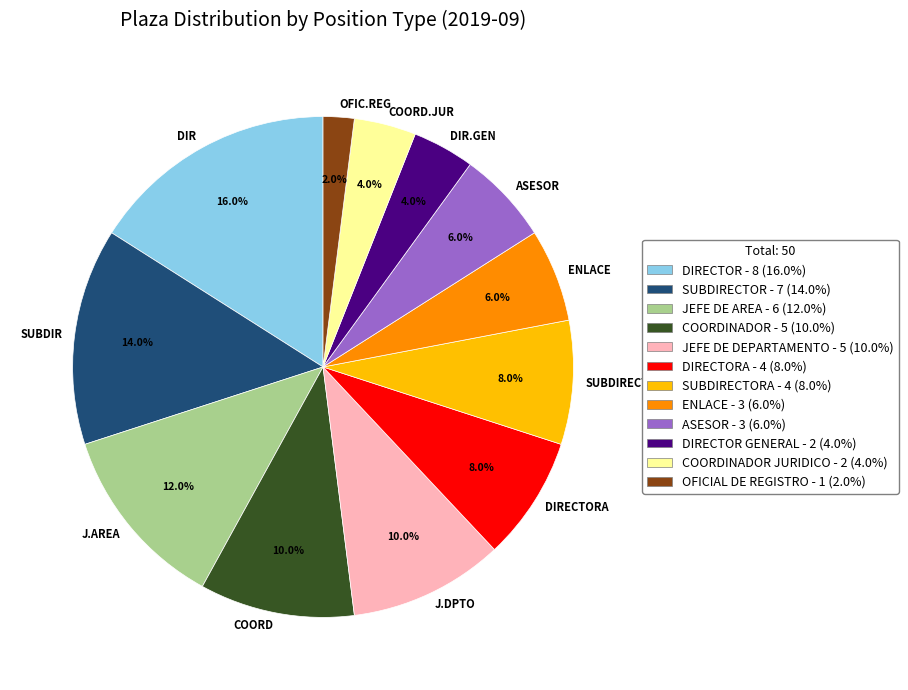

Is COORD.JUR the majority of the pie?

No